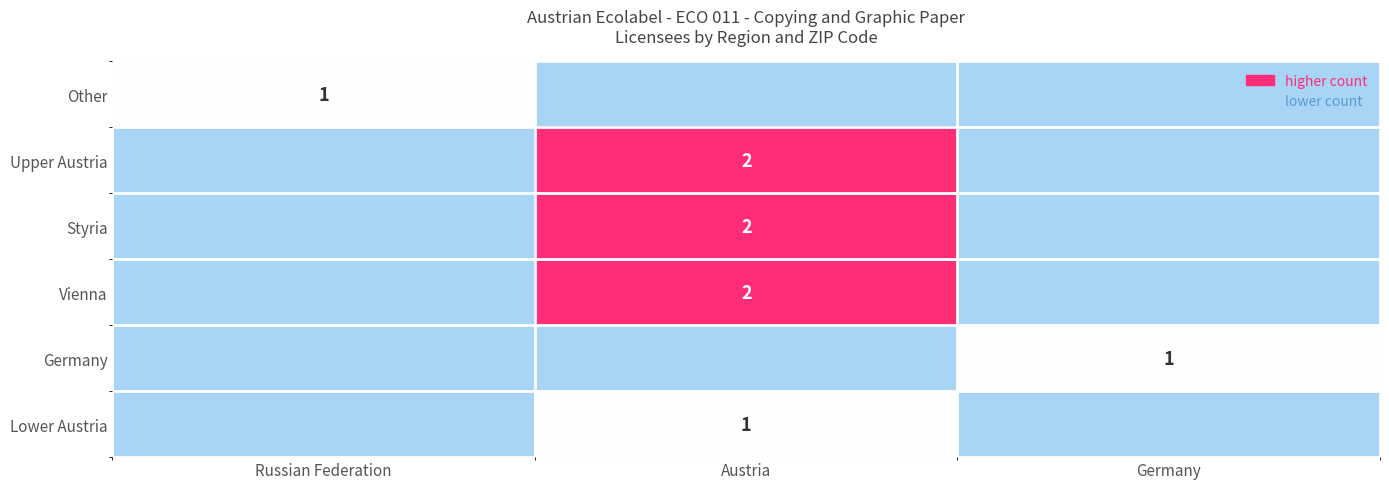

Is it true that Styria equals 1 at Austria?

False